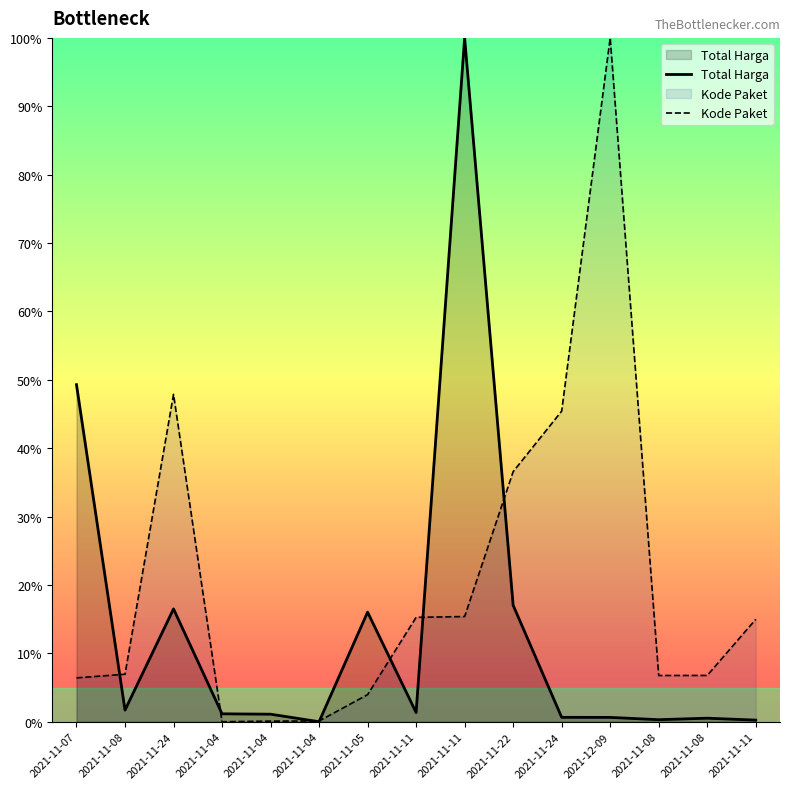

What is the difference between the maximum and minimum values in the Total Harga series?

100.0